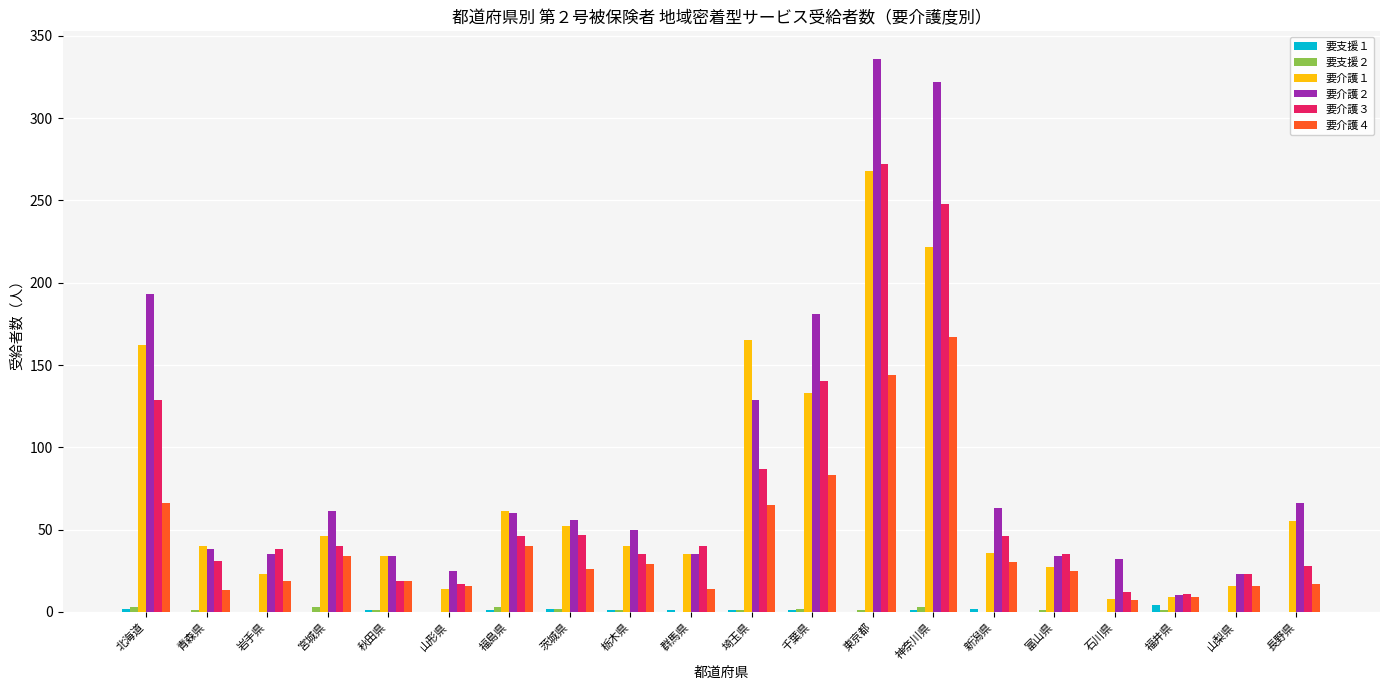

How many data points does each series have?

20